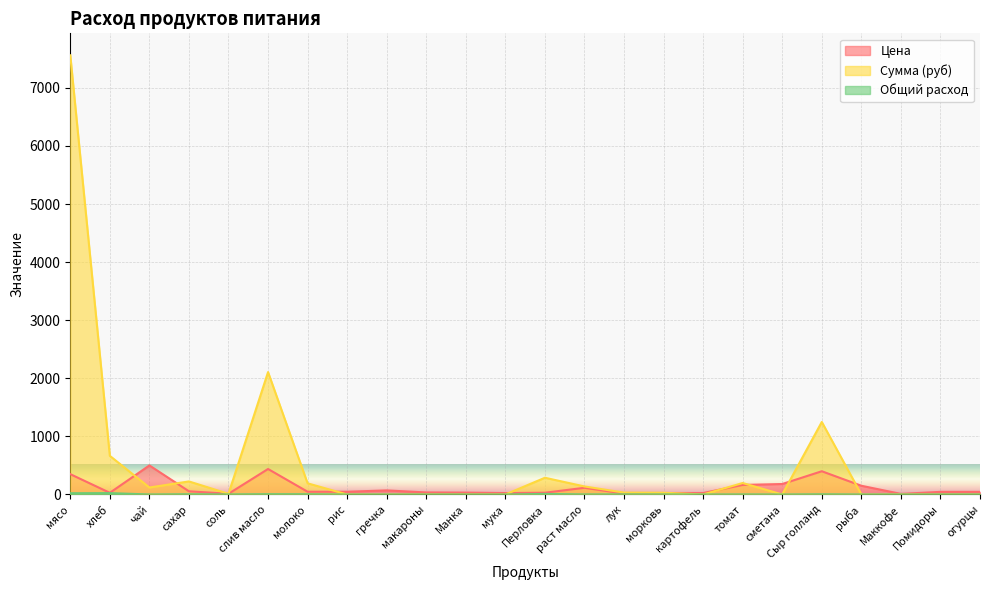

What is the value of the Сумма (руб) point at the 13th from the left?

288.0